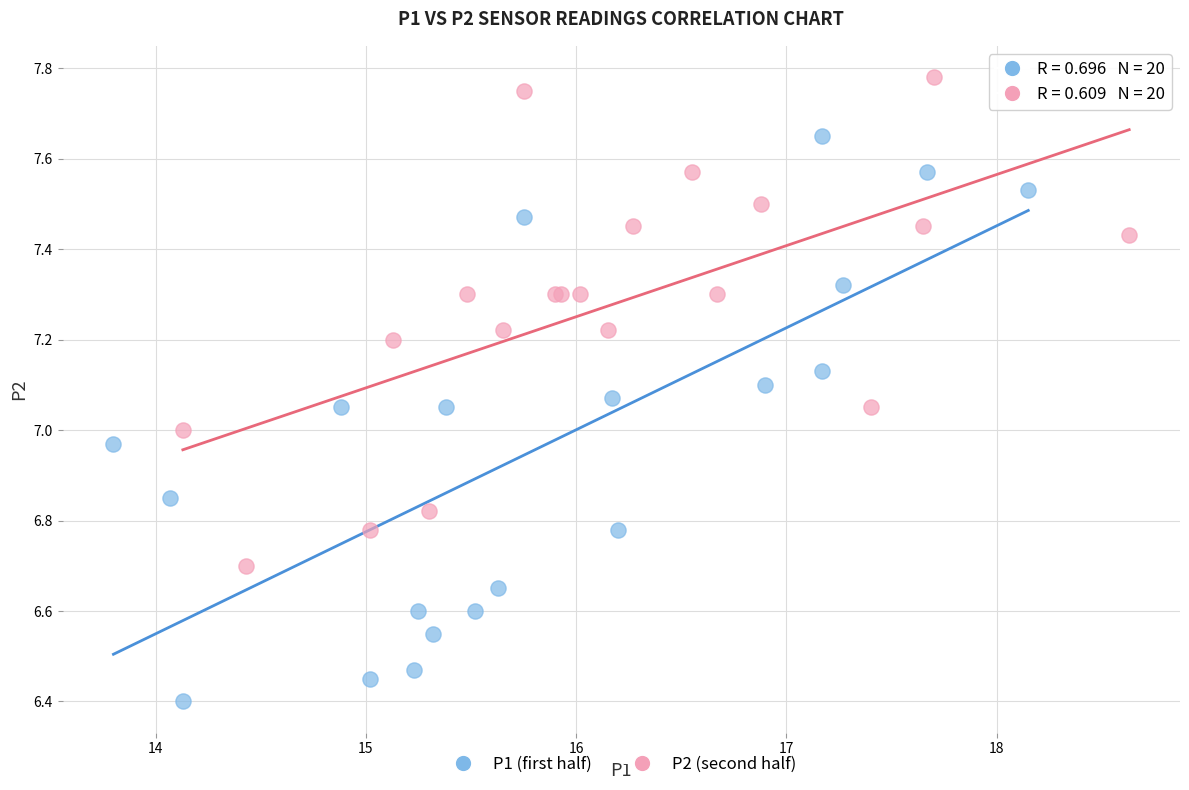

Which series reaches the minimum Y coordinate?

P1 (first half)